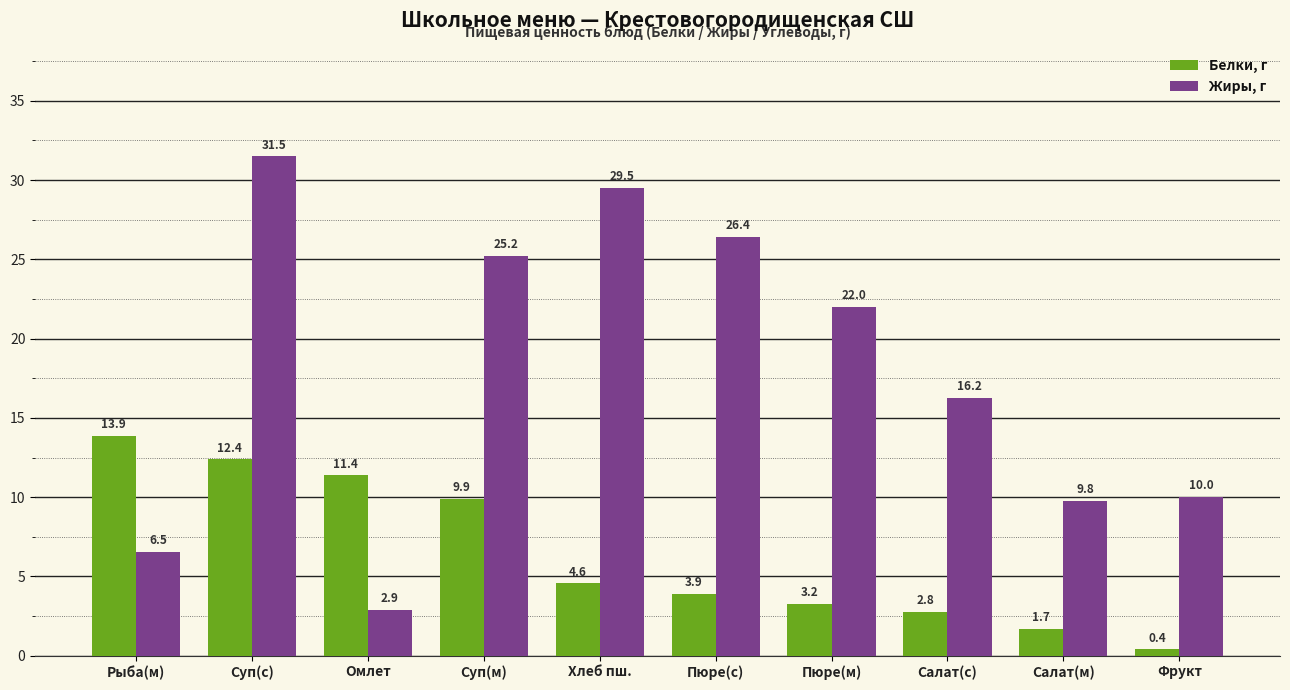

Rank the series by their average value, from lowest to highest.

Белки, г, Жиры, г